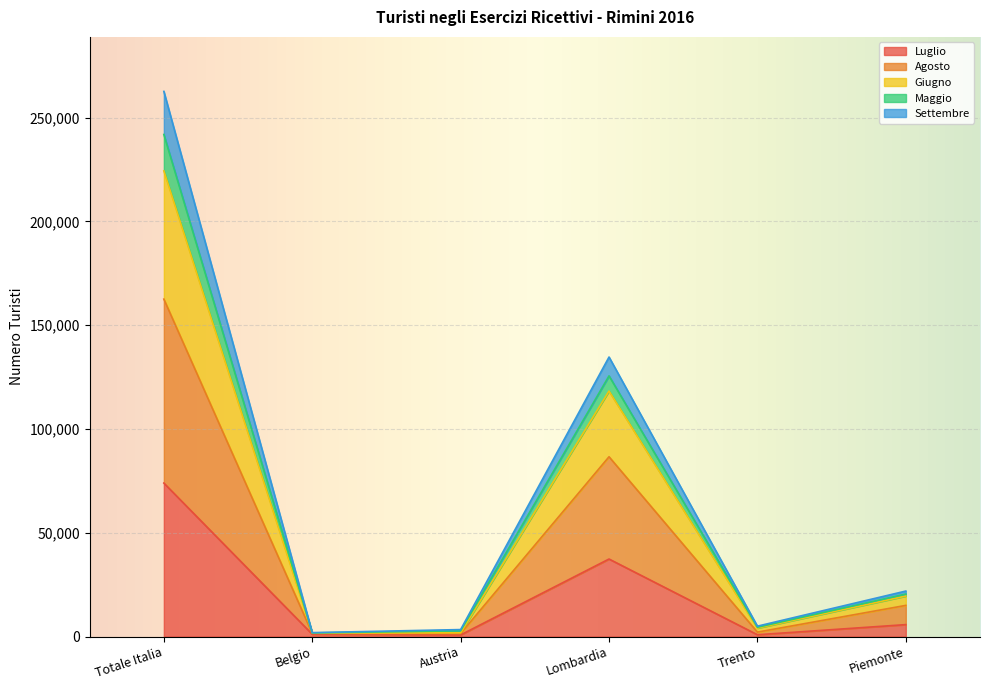

What is the sum of the Luglio values at Lombardia and Belgio?

38423